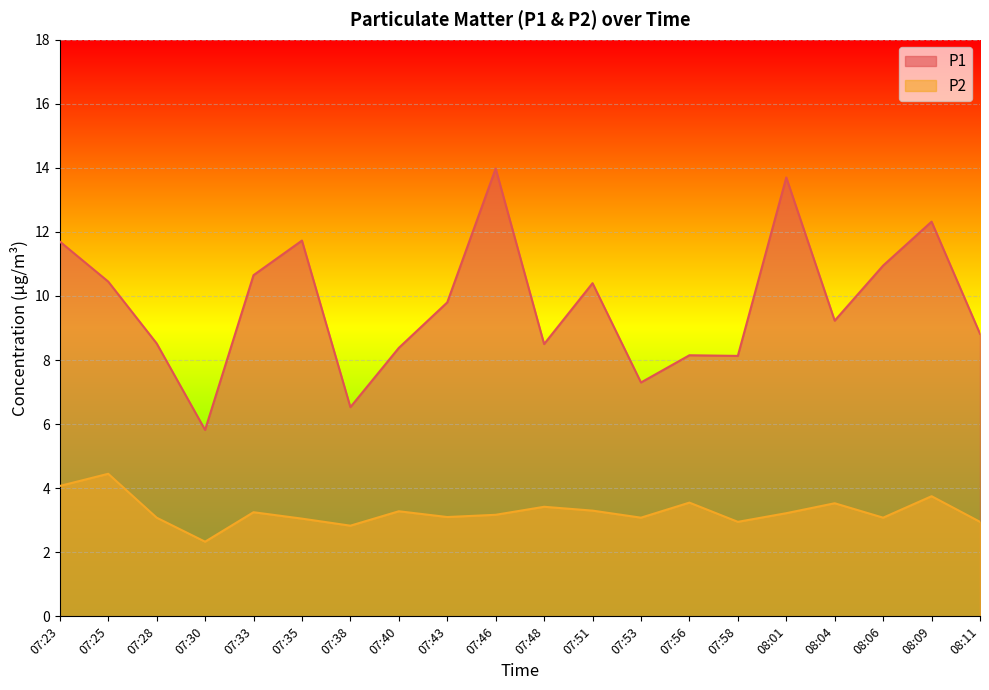

Which category has the highest value across all series?

07:46